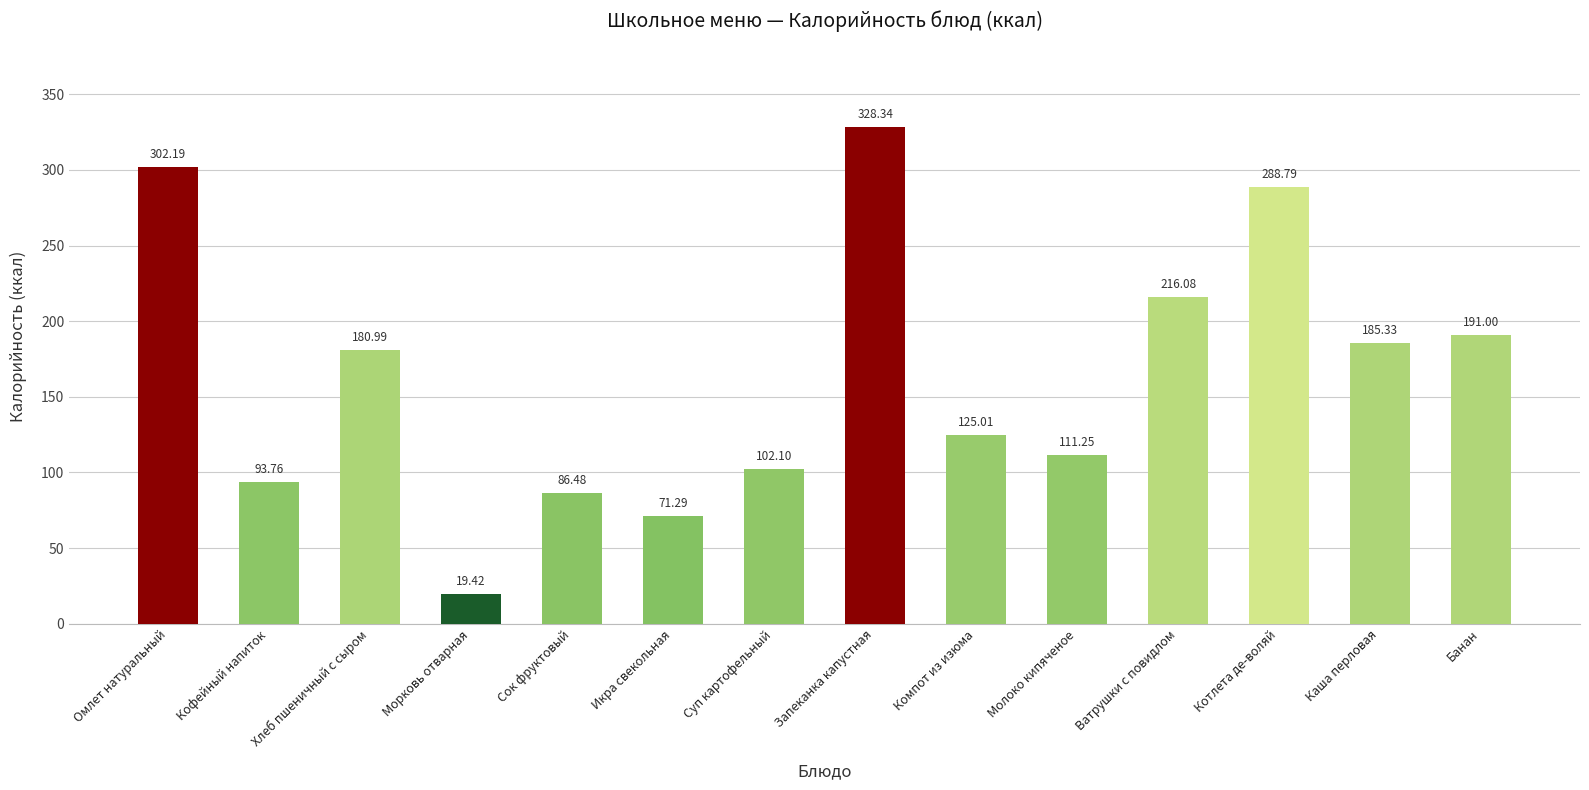

What position from the left is Омлет натуральный?

1